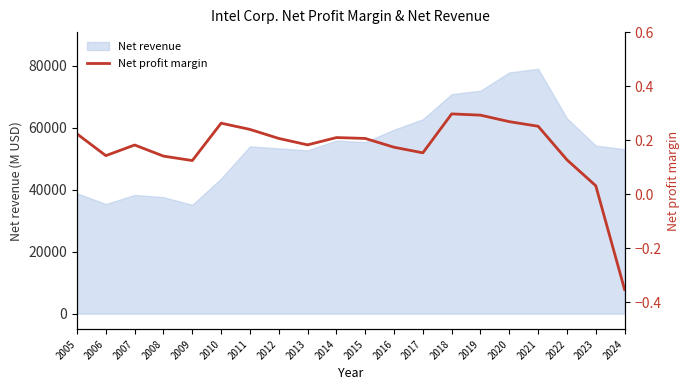

What is the change in value from 2008 to 2012?

+0.1